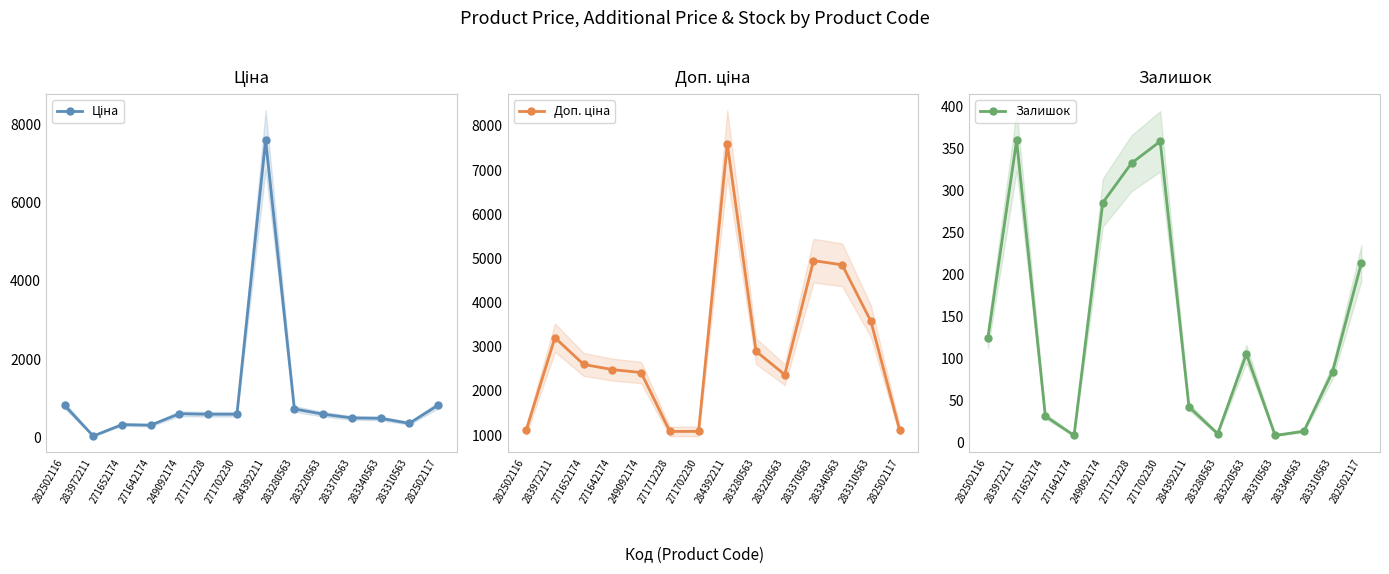

How many data points in Доп. ціна are above 2598?

7